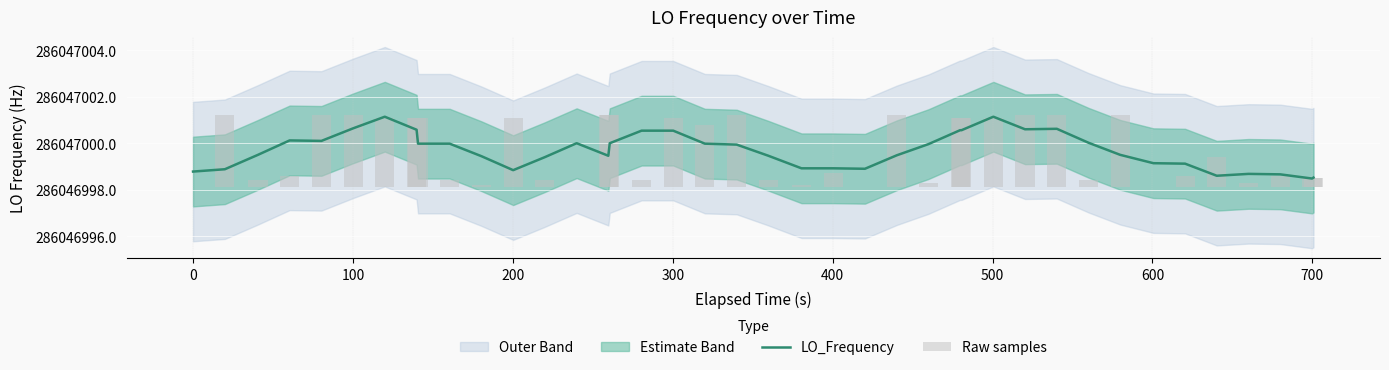

At how many categories does at least one series exceed 29456727?

40